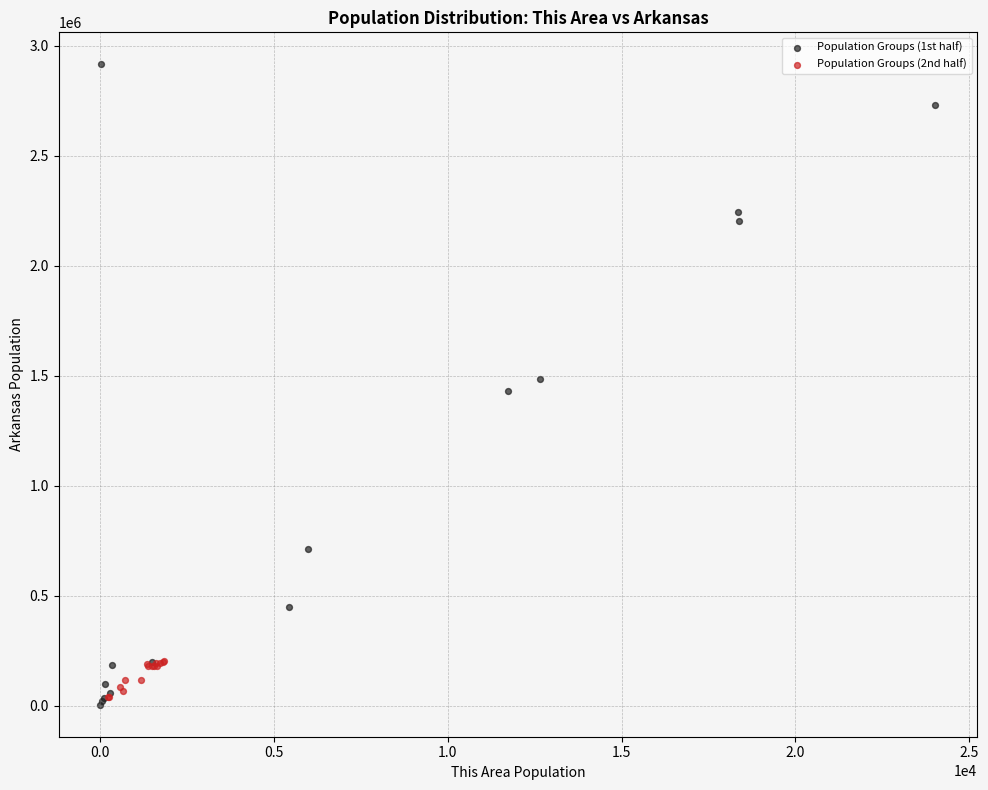

What are all the series names shown in the legend?

Population Groups (1st half), Population Groups (2nd half)